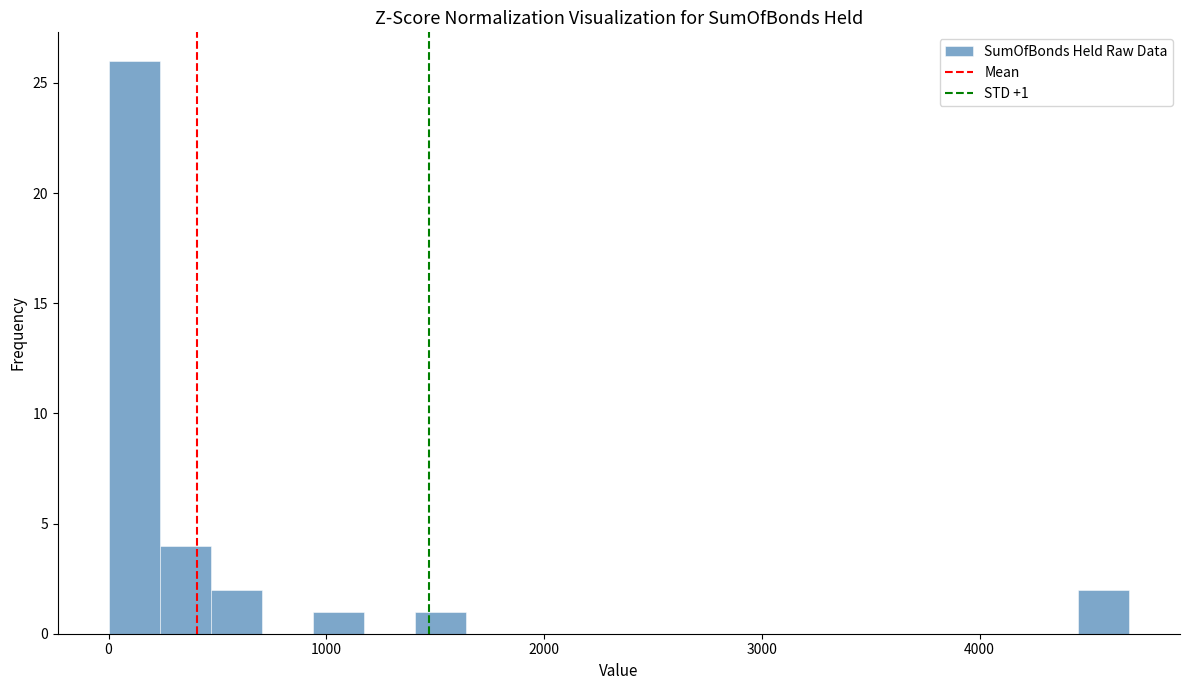

Around what value on the x-axis is the tallest bar? Give the approximate position of its centre, as read against the axis.

100